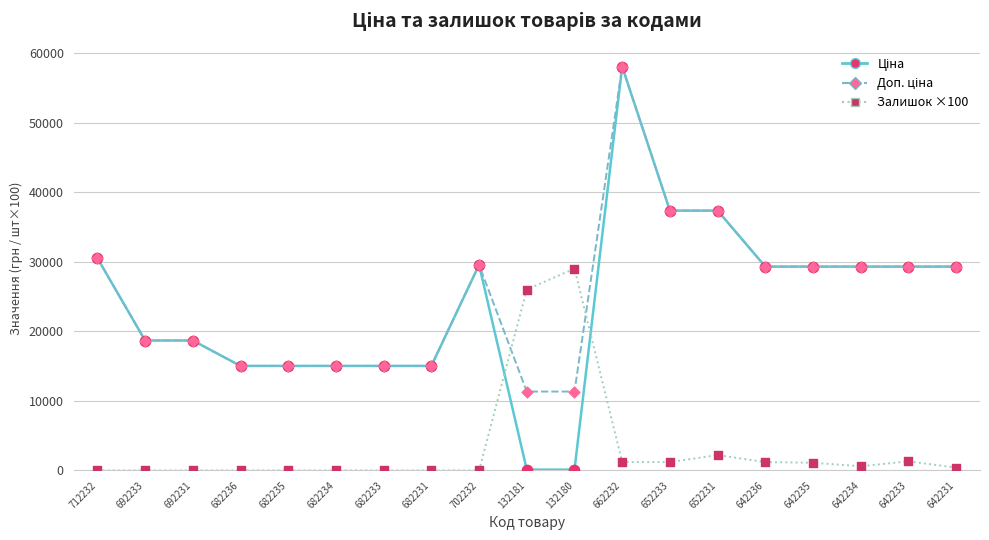

What is the total value across all series at 682235?

30038.4